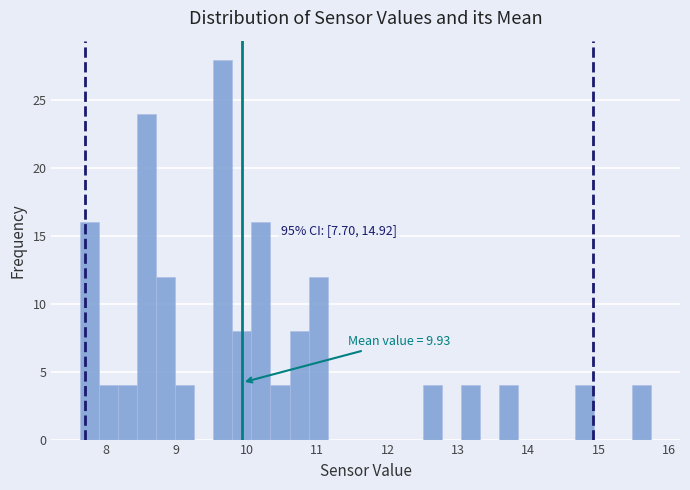

Read against the x-axis, roughly where is the centre of the tallest bar?

9.7